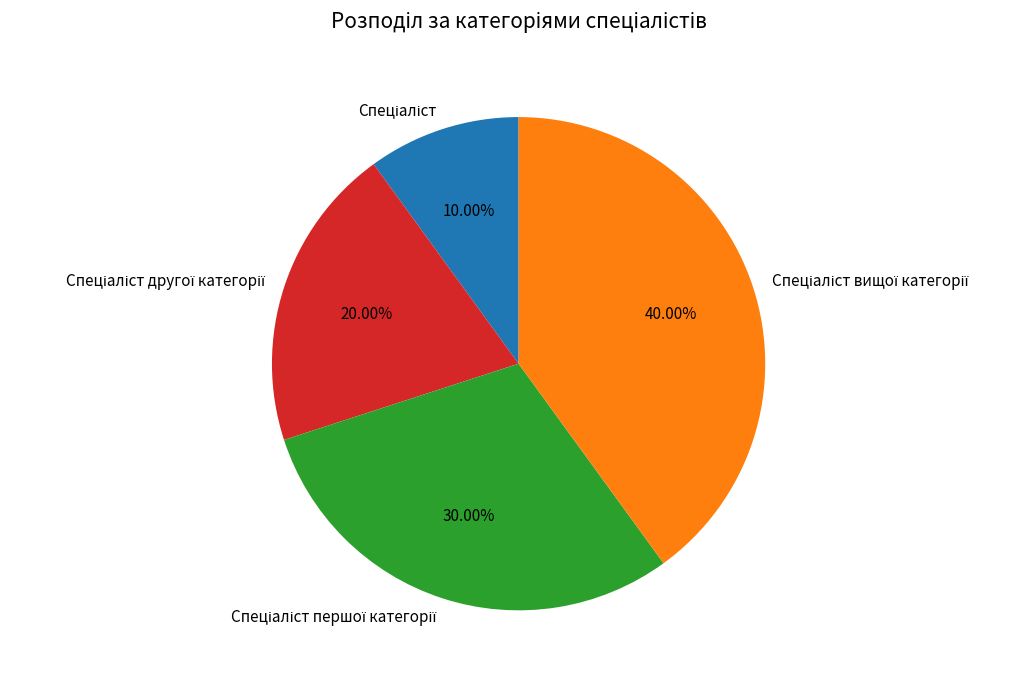

Is there a majority slice in this chart?

No